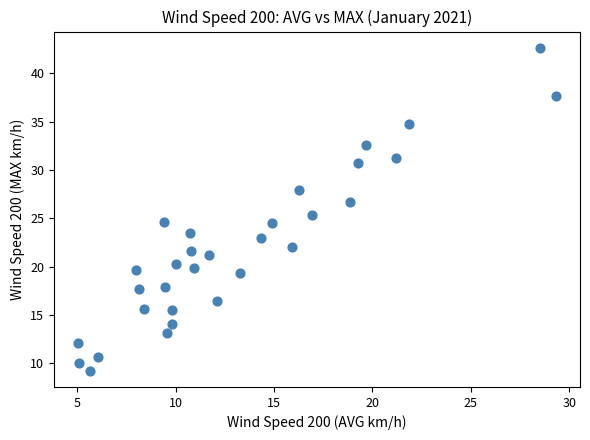

What is the range of X values (max minus min)?

24.3